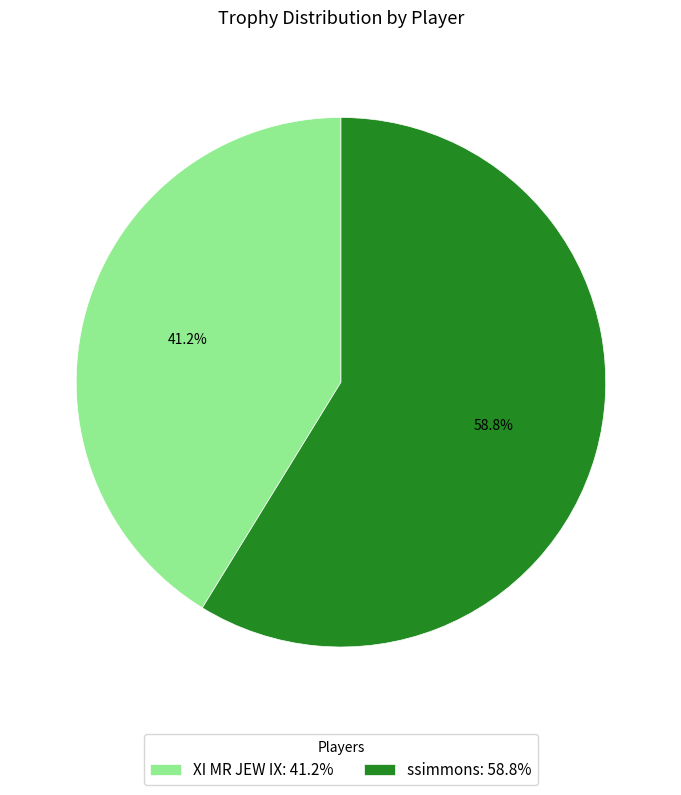

True or false: ssimmons accounts for 59% of the total.

True